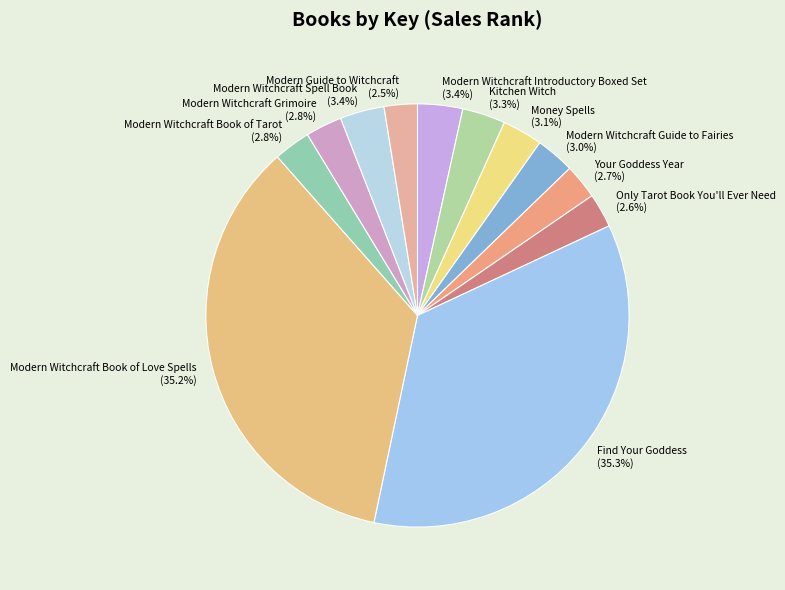

To the nearest percent, what is the combined percentage of Modern Witchcraft Book of Tarot and Modern Witchcraft Book of Love Spells?

38%